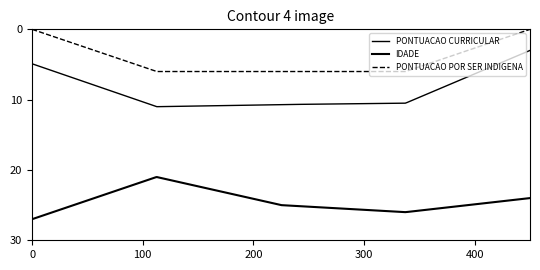

How many lines are shown in the chart?

3